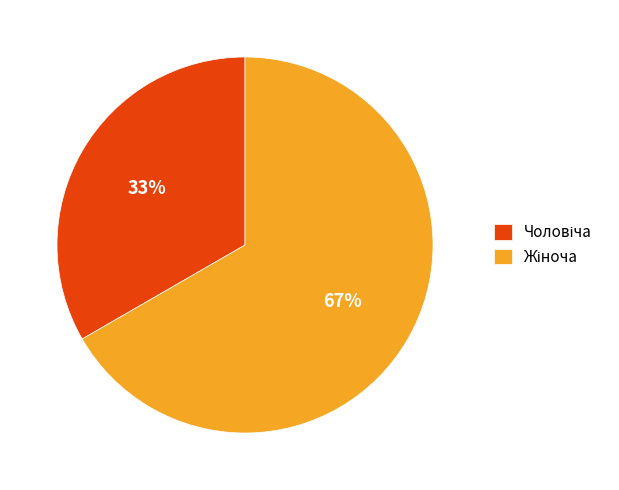

Is there a majority slice in this chart?

Yes